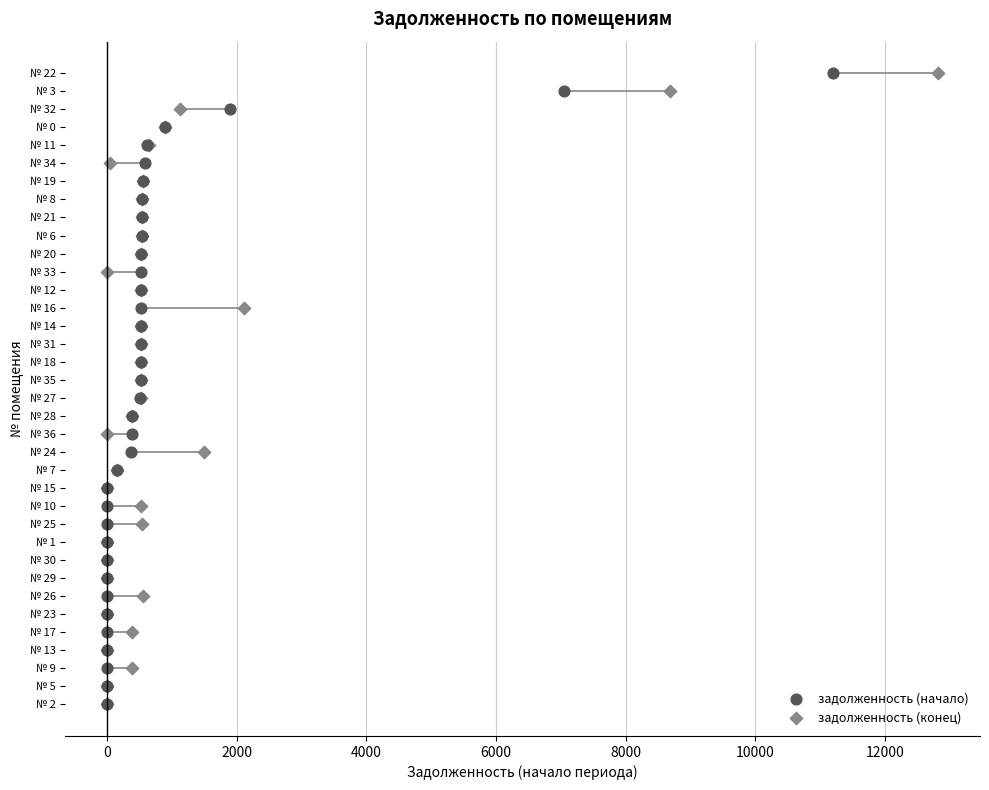

What are all the series names shown in the legend?

задолженность (начало), задолженность (конец)